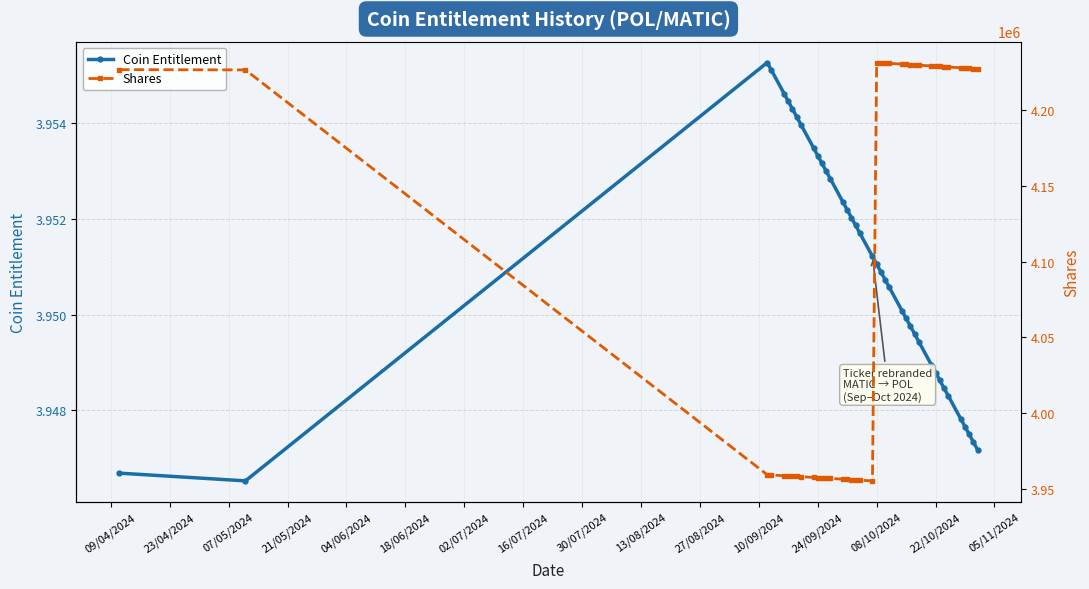

What is the value of the Shares point at the 37th from the left?

4227767.1